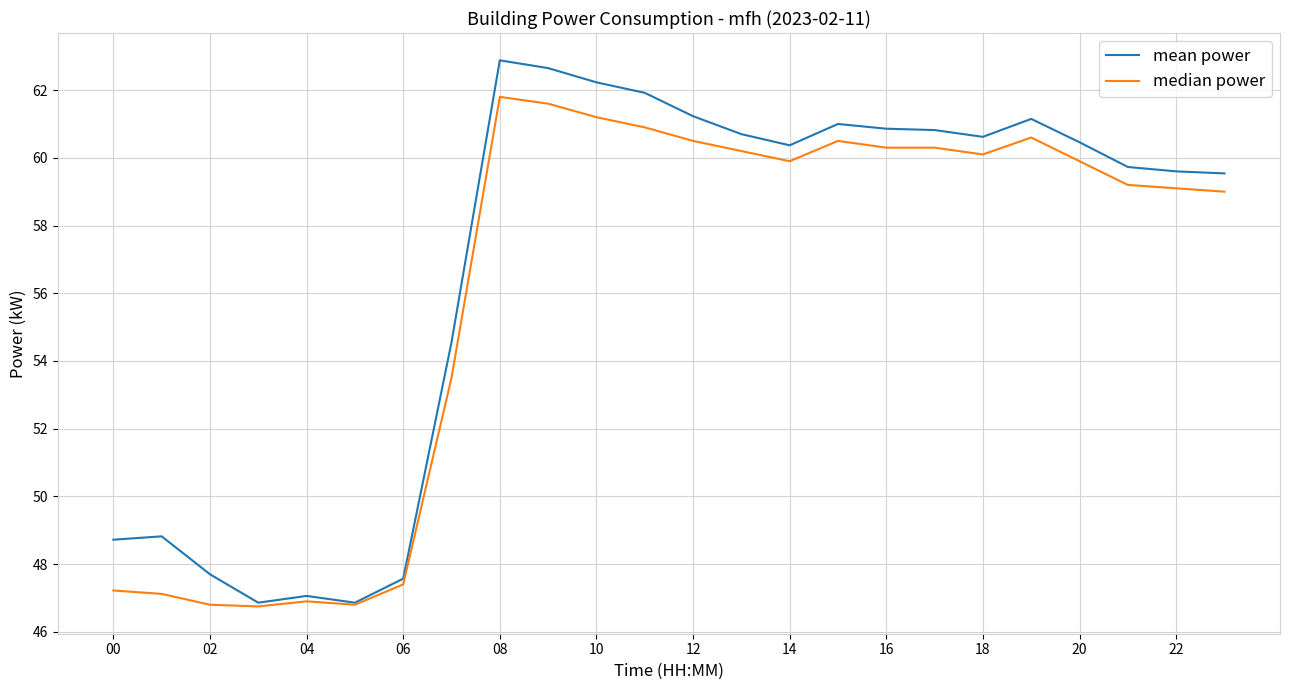

Which series has the largest range (max minus min)?

mean power